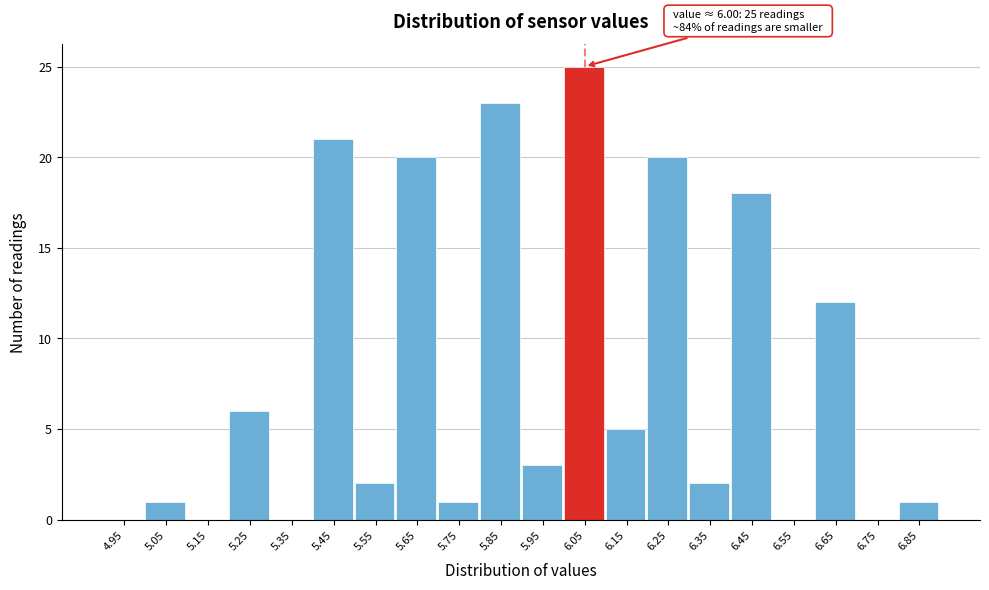

Over which range of the x-axis is the bar tallest?

6.0 to 6.1